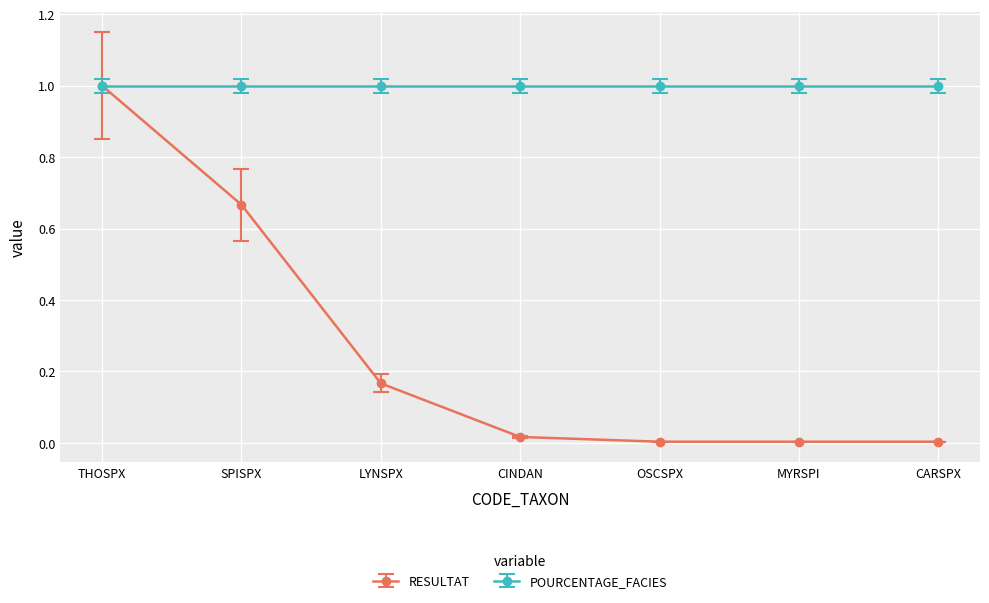

Is it true that RESULTAT equals 0.0 at OSCSPX?

True